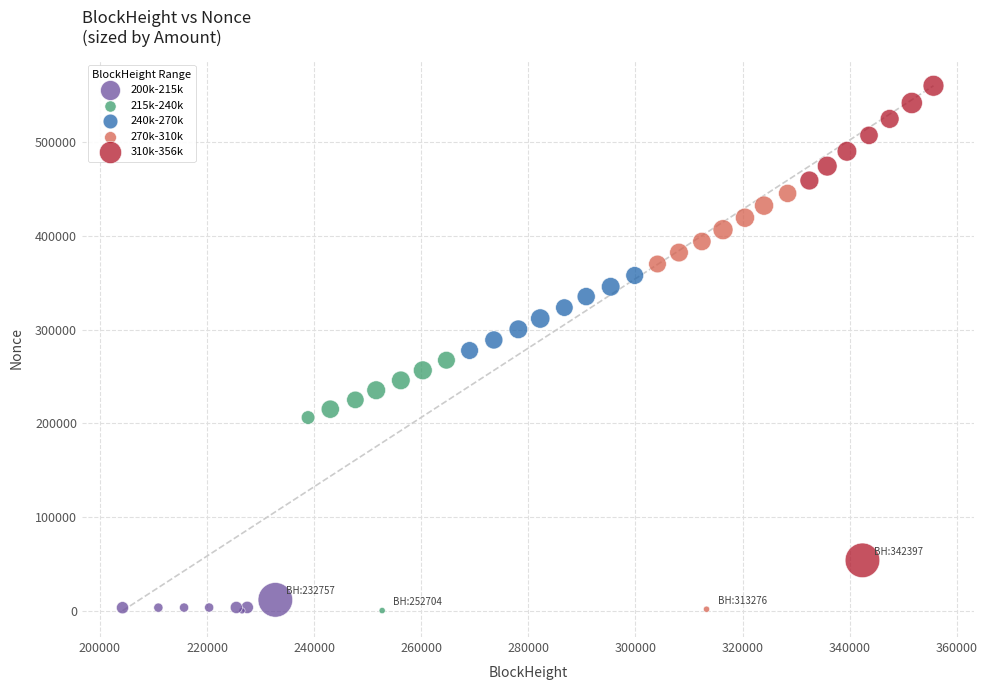

Which series contains the highest Y value?

310k-356k